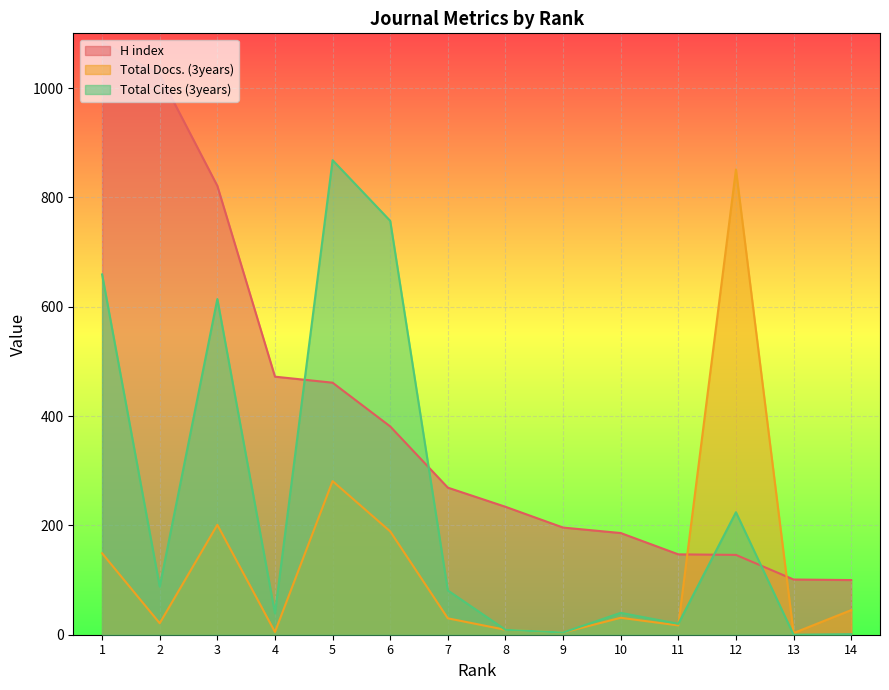

Where does the H index series first go above 269?

6